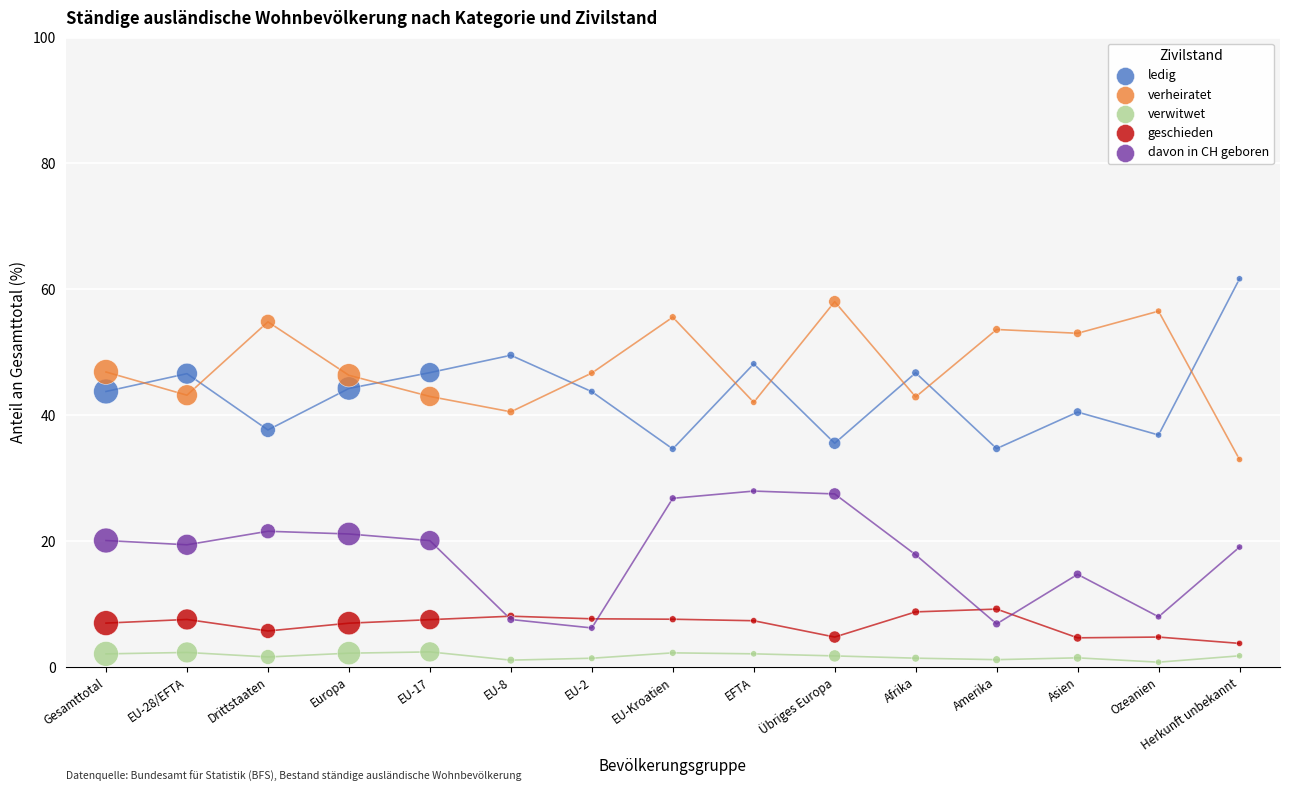

Which series contains the lowest Y value?

verwitwet